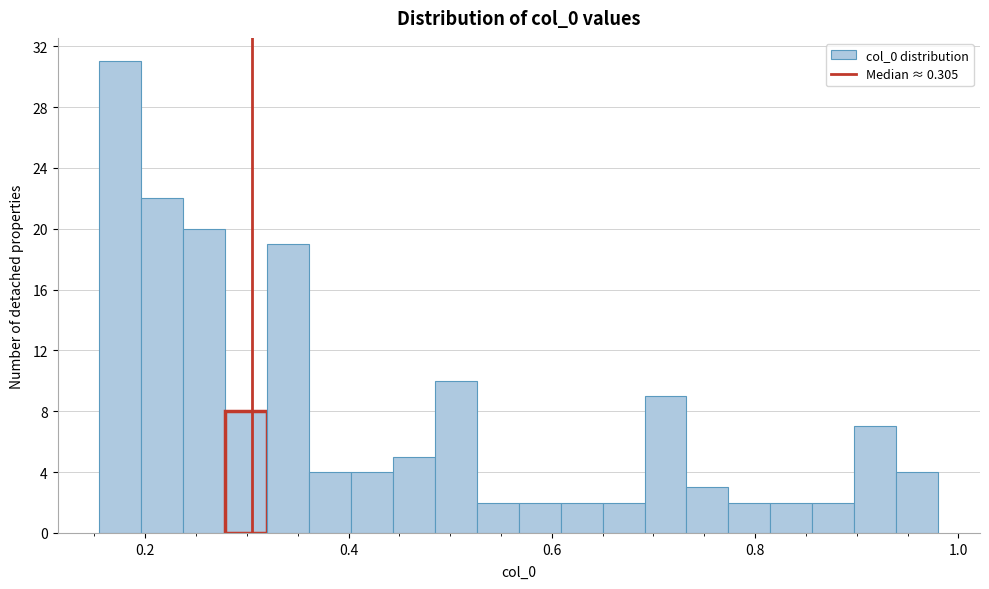

Read against the x-axis, roughly where is the centre of the tallest bar?

0.18